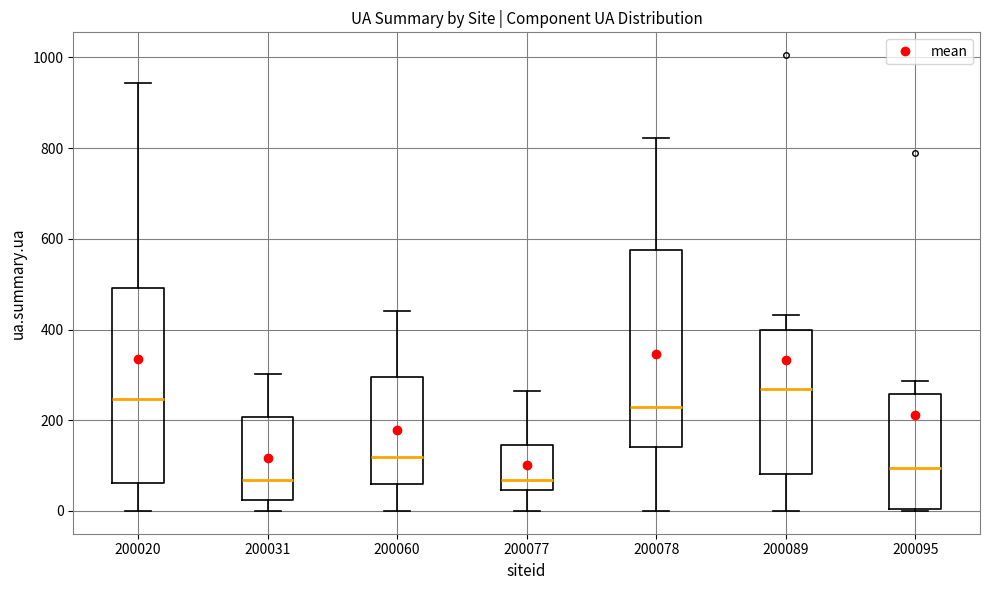

Where is the upper edge of the box at x = 200020 on the y-axis? The values are not printed on the chart, so give them approximately, as read against the axis.

500